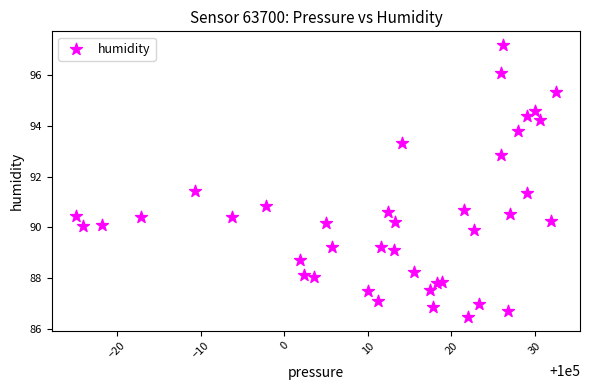

What Y value in the scatter plot is closest to 91?

90.9